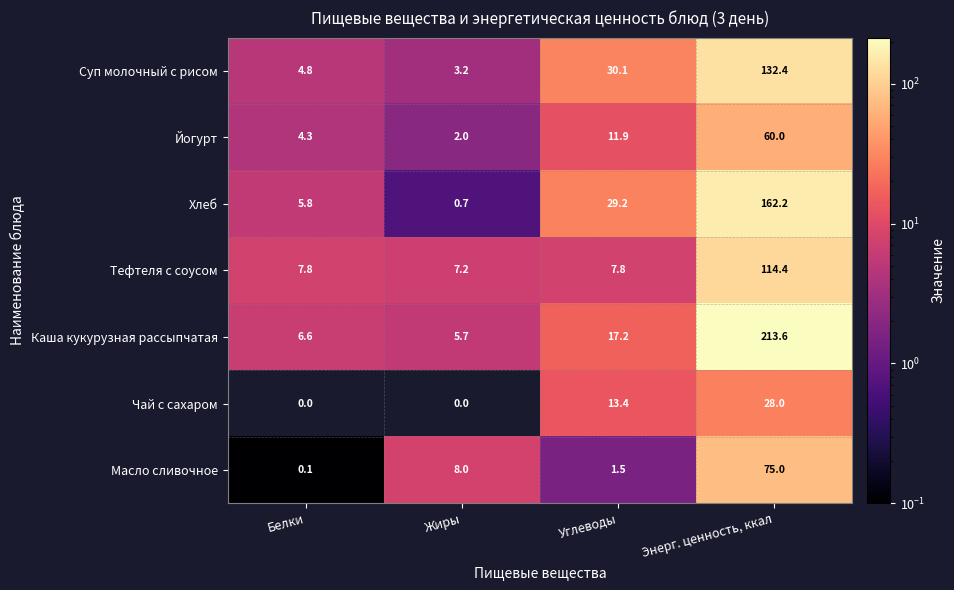

Which series has the widest spread of values?

Каша кукурузная рассыпчатая